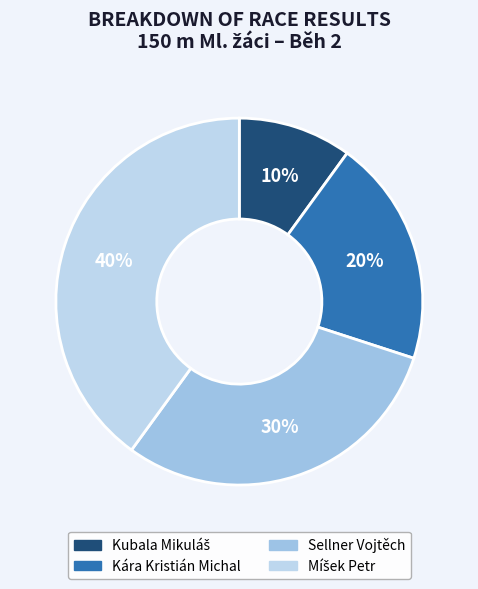

Count the number of slices in the pie.

4